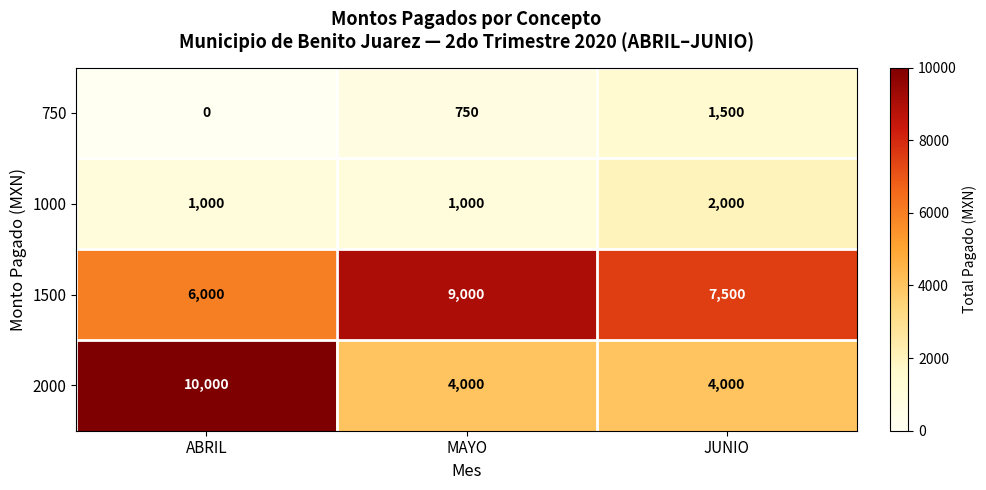

Between ABRIL and MAYO, which series saw the biggest shift?

2000